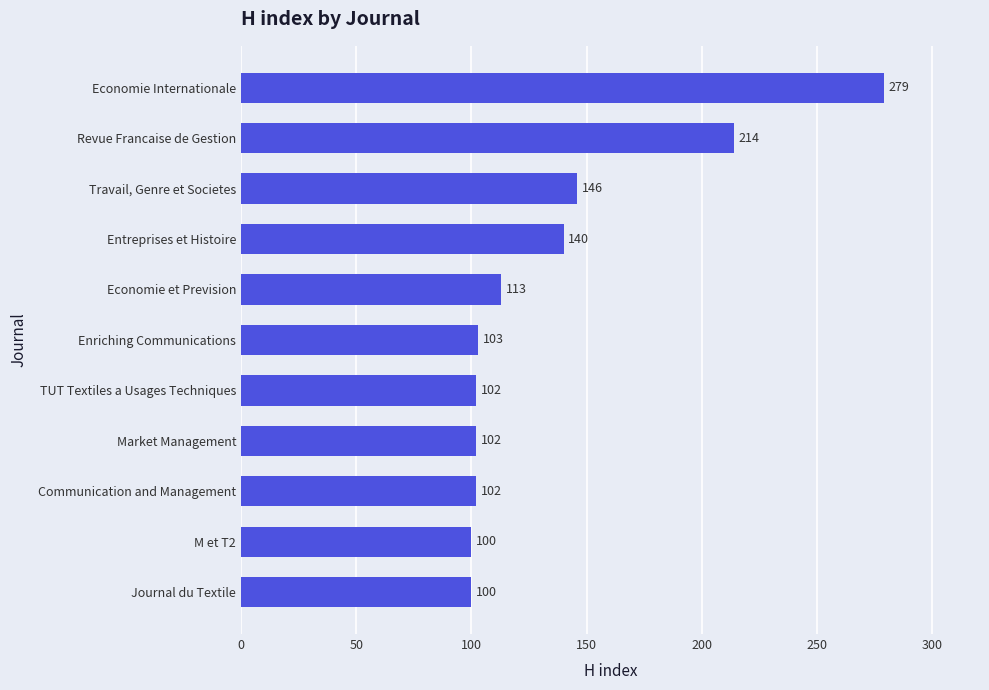

What is the maximum value shown in the chart?

279